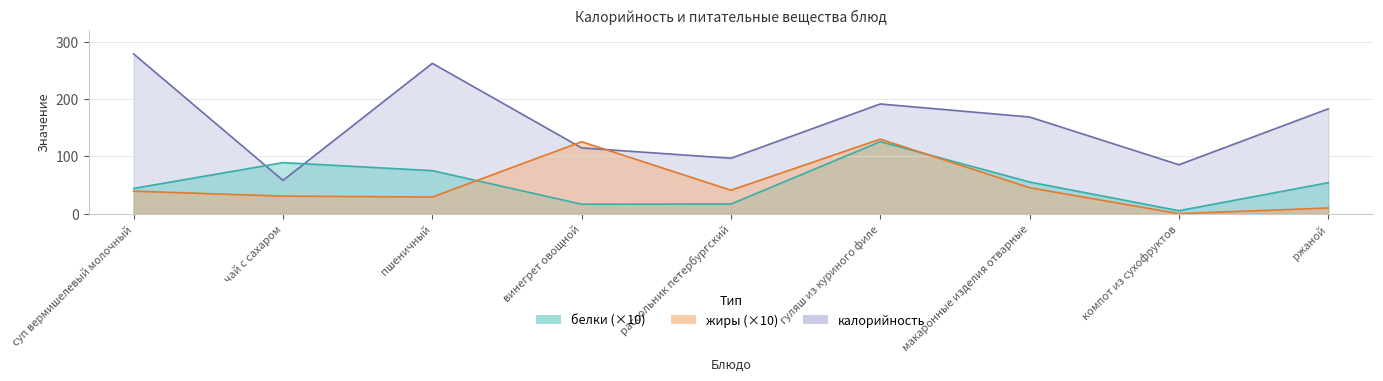

Where does the калорийность series first go above 168?

суп вермишелевый молочный